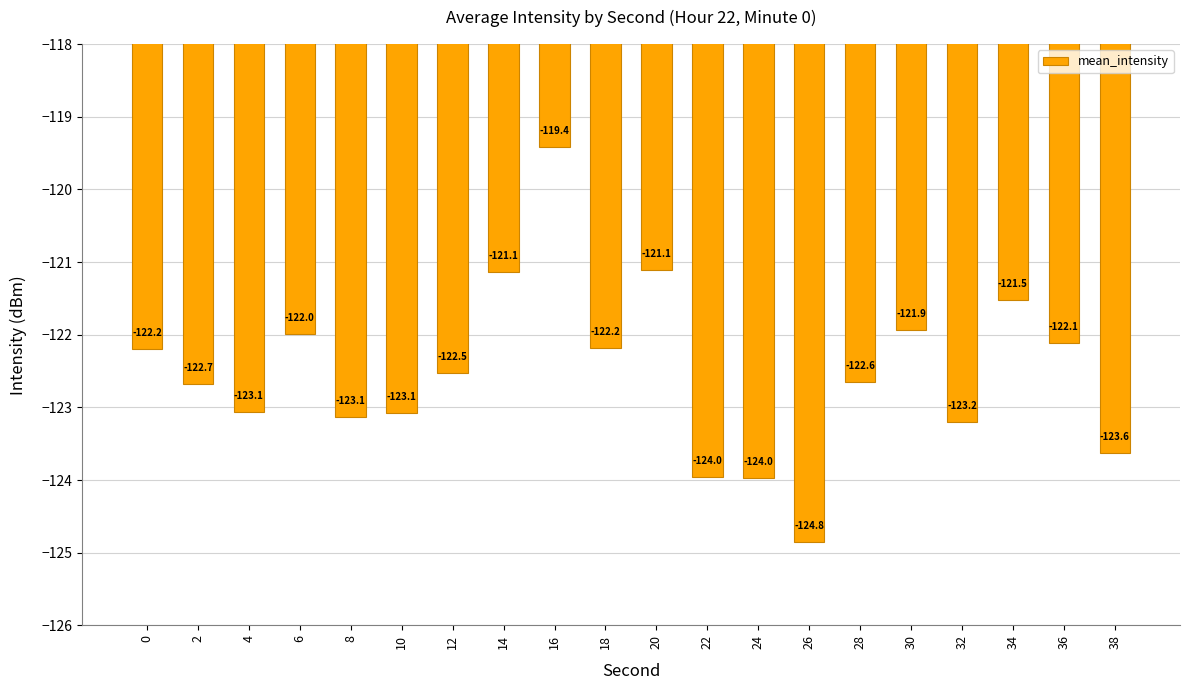

Is it true that the value at 14 is -201.0?

False